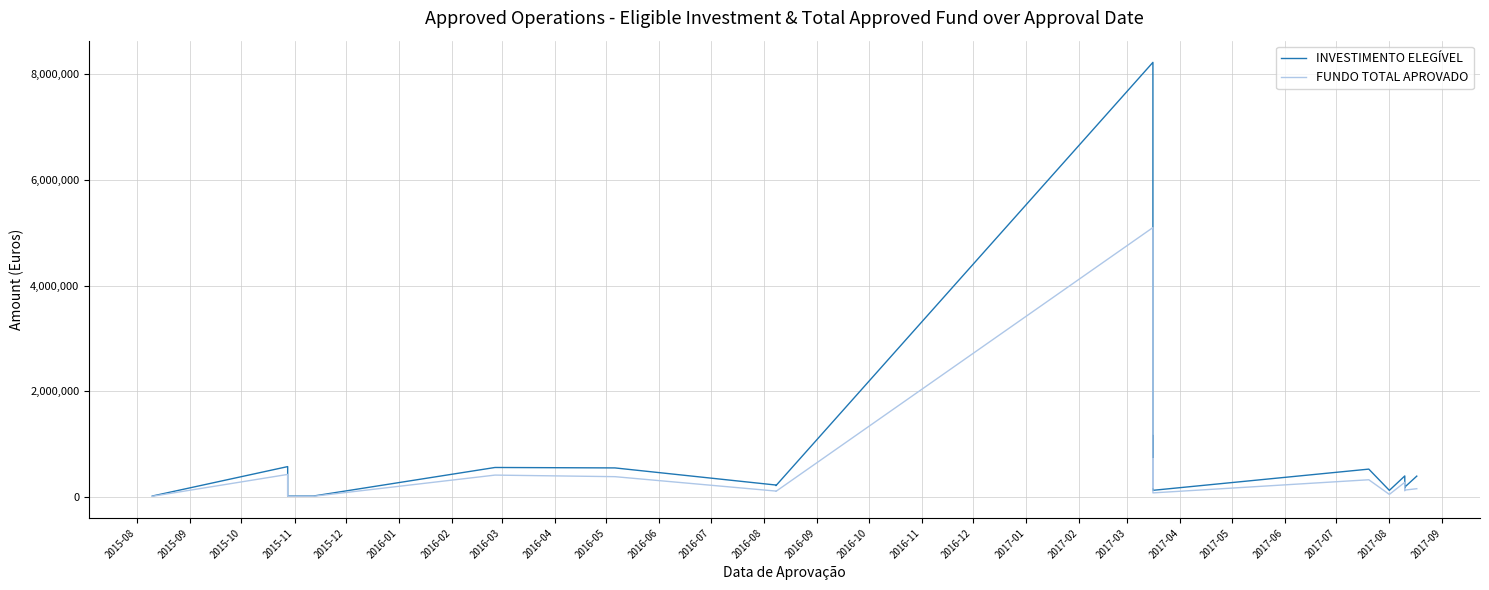

Which label corresponds to the smallest value in the chart?

2015-11